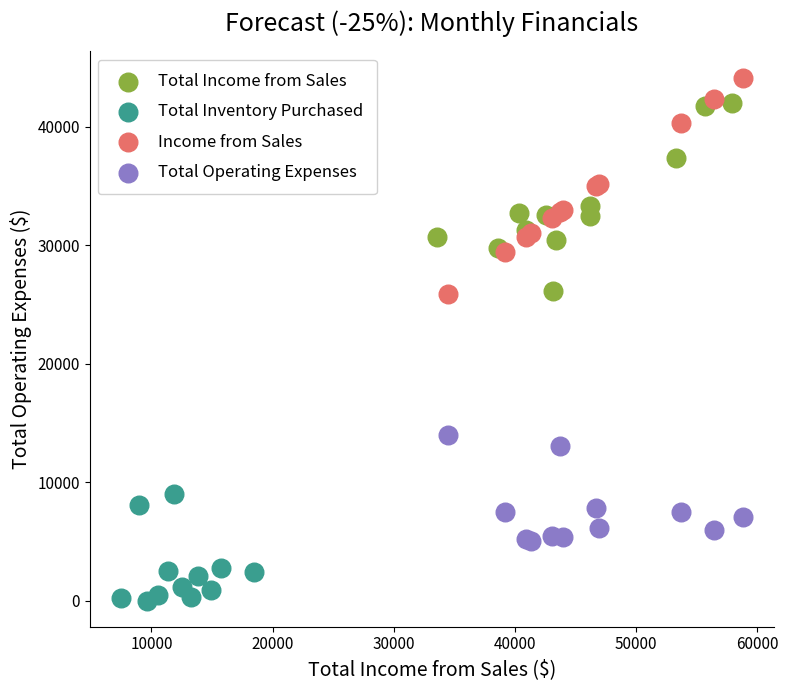

Which series reaches the maximum Y coordinate?

Income from Sales